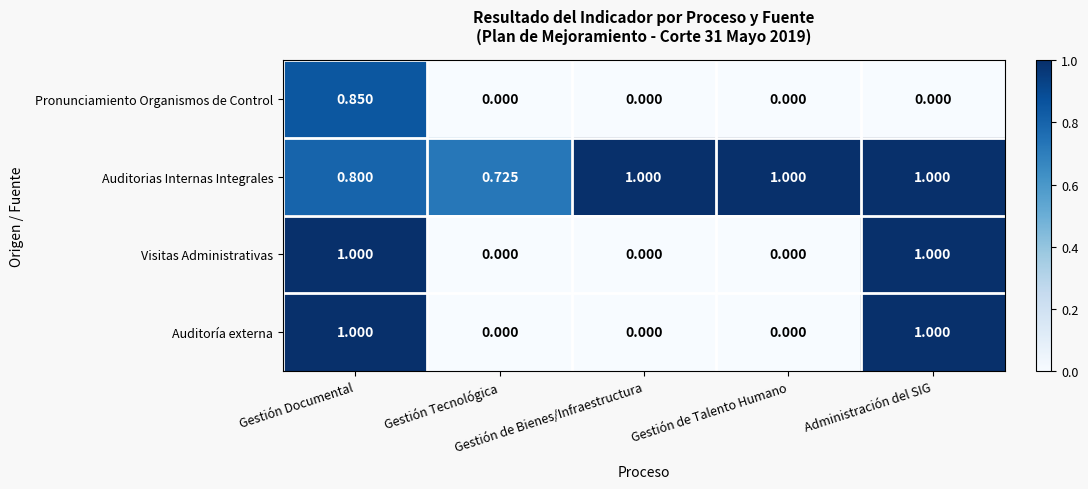

Reading left to right, transcribe all the data shown in this chart.

Pronunciamiento Organismos de Control: Gestión Documental=0.8	Gestión Tecnológica=0.0	Gestión de Bienes/Infraestructura=0.0	Gestión de Talento Humano=0.0	Administración del SIG=0.0
Auditorias Internas Integrales: Gestión Documental=0.8	Gestión Tecnológica=0.7	Gestión de Bienes/Infraestructura=1.0	Gestión de Talento Humano=1.0	Administración del SIG=1.0
Visitas Administrativas: Gestión Documental=1.0	Gestión Tecnológica=0.0	Gestión de Bienes/Infraestructura=0.0	Gestión de Talento Humano=0.0	Administración del SIG=1.0
Auditoría externa: Gestión Documental=1.0	Gestión Tecnológica=0.0	Gestión de Bienes/Infraestructura=0.0	Gestión de Talento Humano=0.0	Administración del SIG=1.0